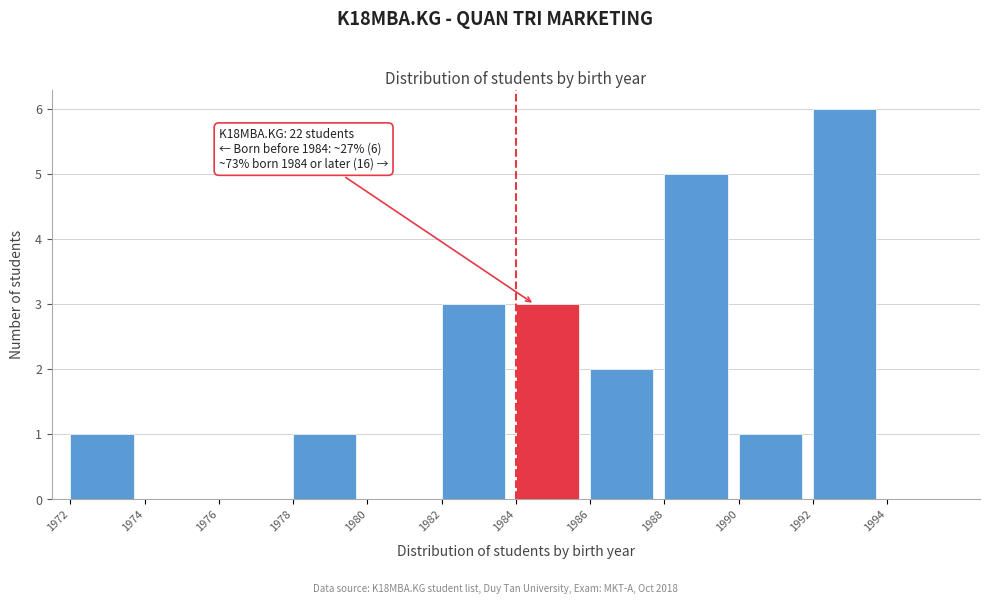

Which range on the x-axis has the tallest bar?

1992 to 1994